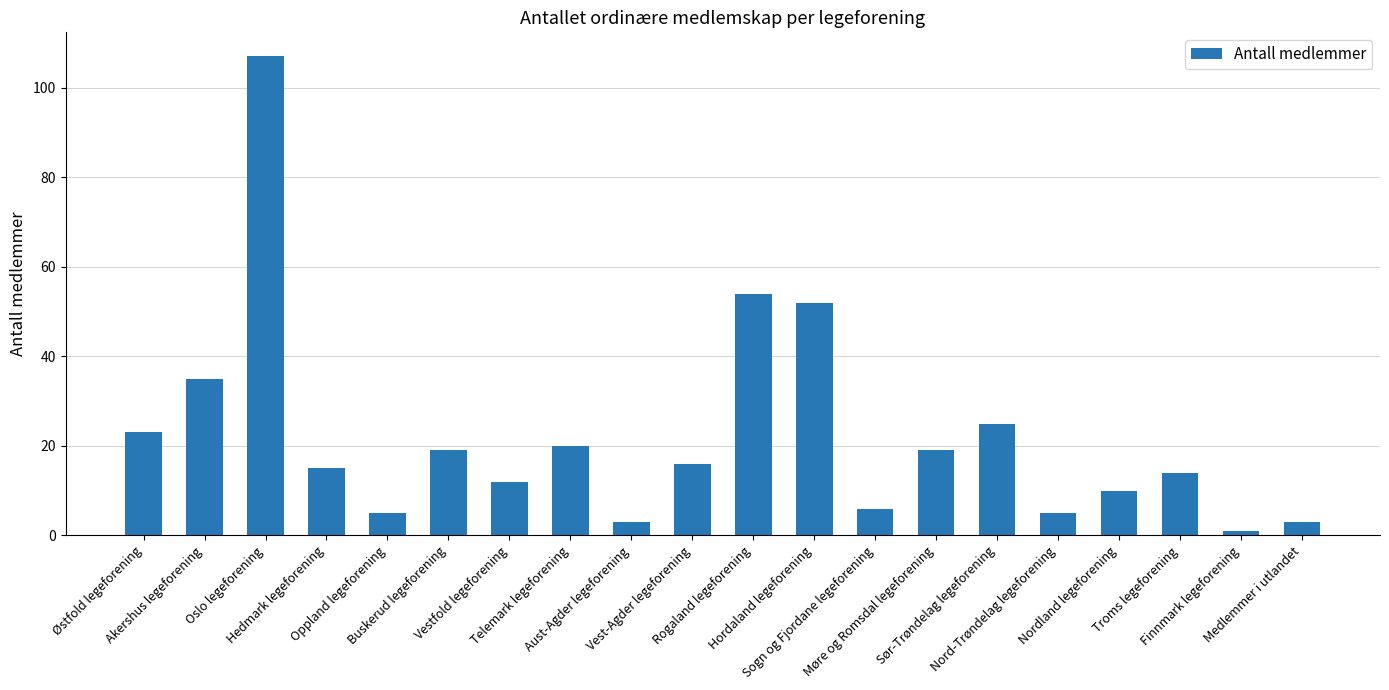

Where is the data nearest to the value 54?

Rogaland legeforening